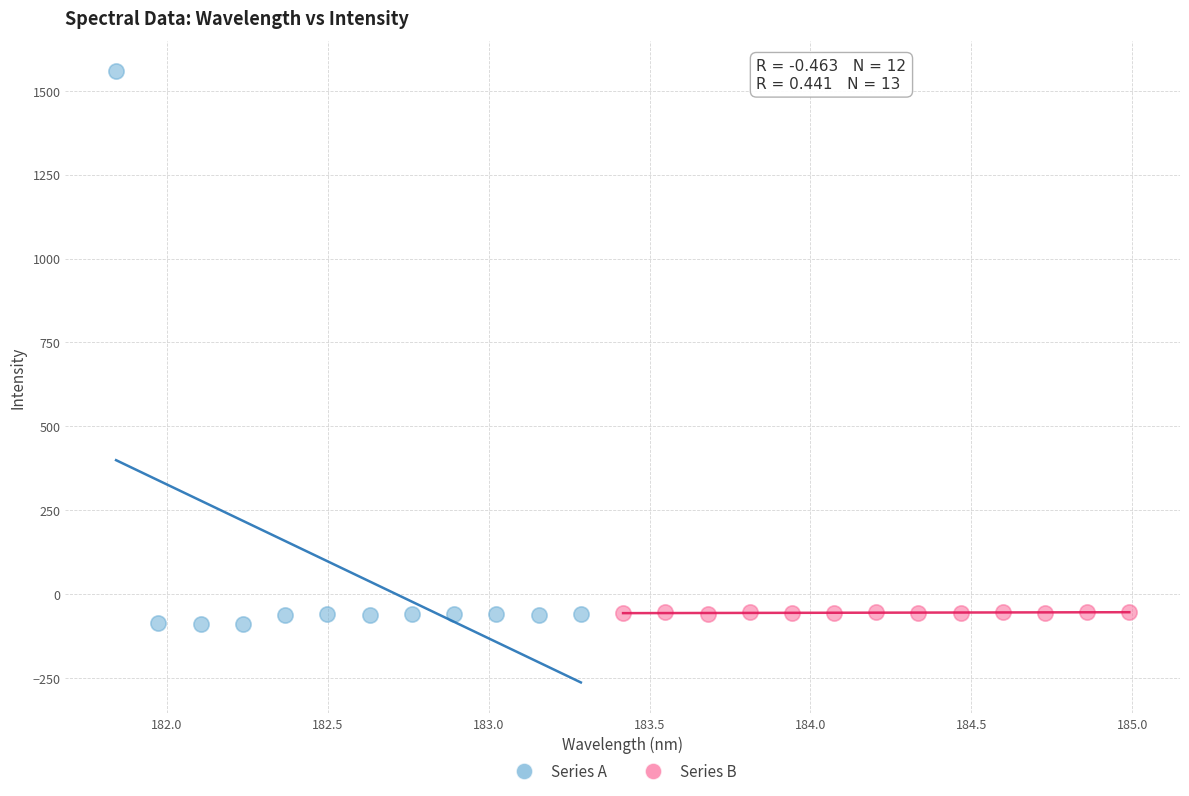

Which series has the widest spread of Y values?

Series A